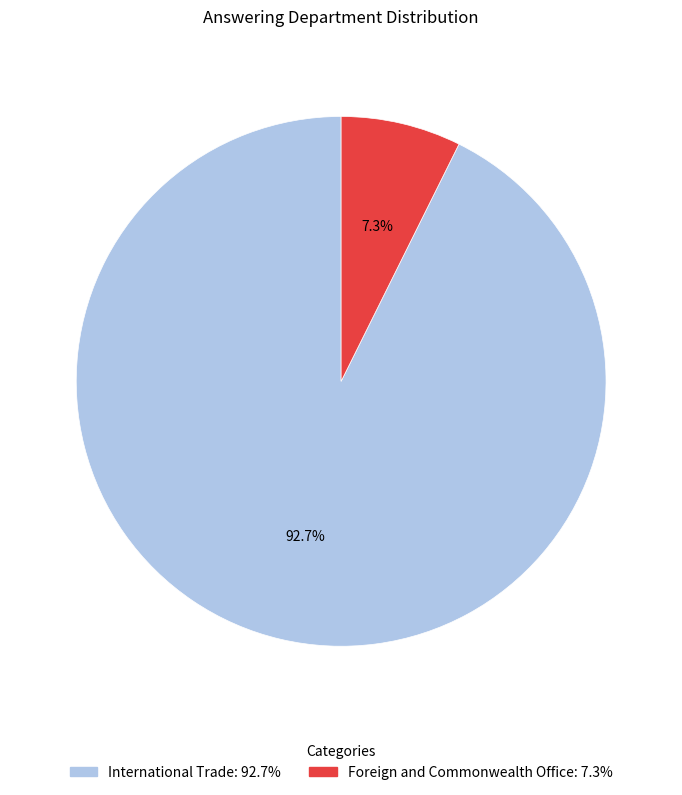

Which category accounts for the majority?

International Trade